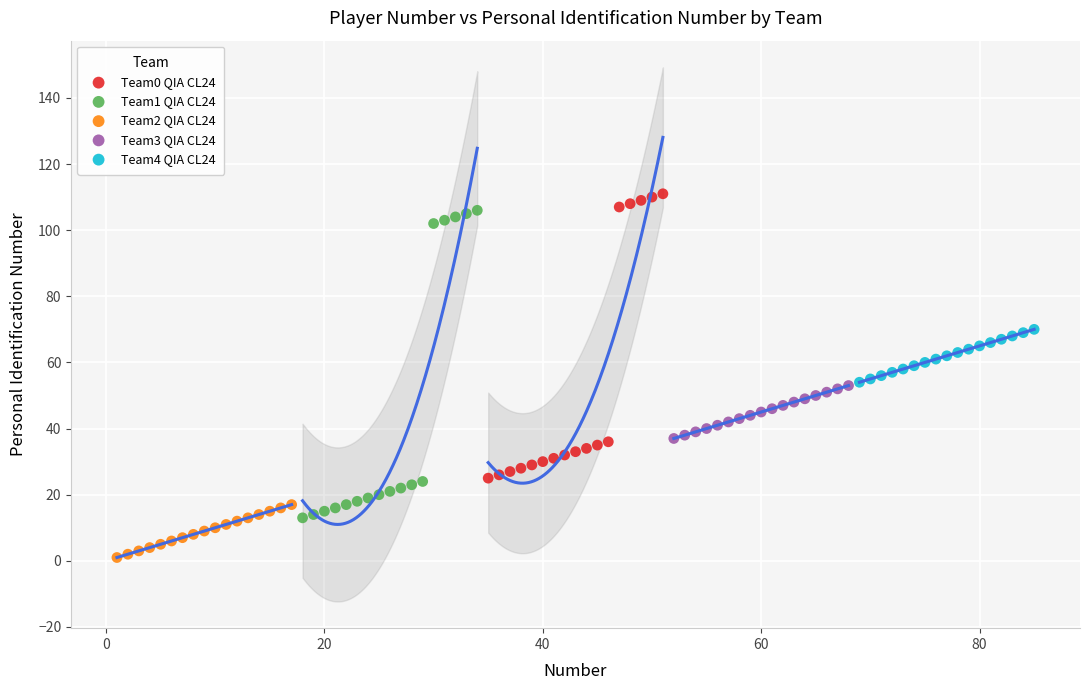

Which series contains the lowest Y value?

Team2 QIA CL24